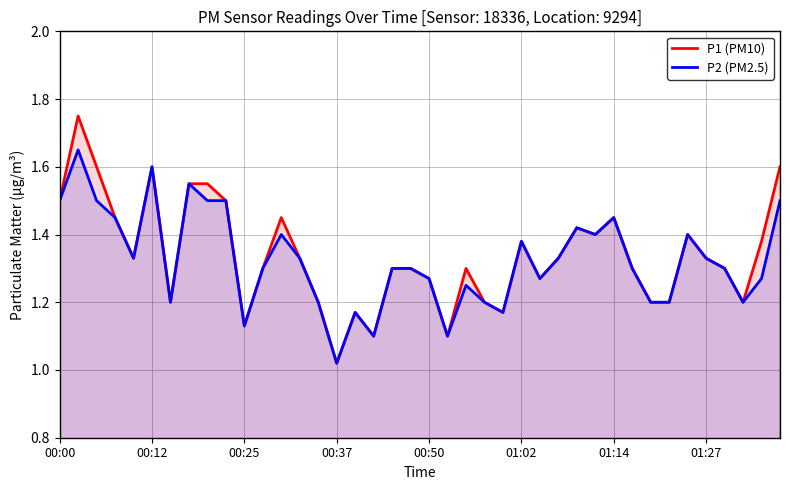

What is the average value of the P1 (PM10) series?

1.3